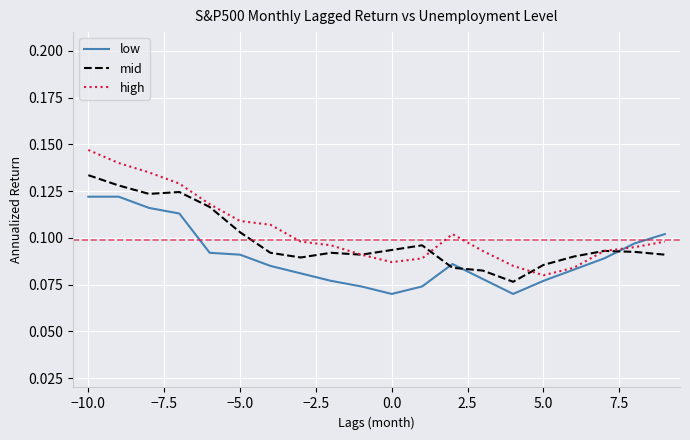

Which series has the widest spread of values?

high